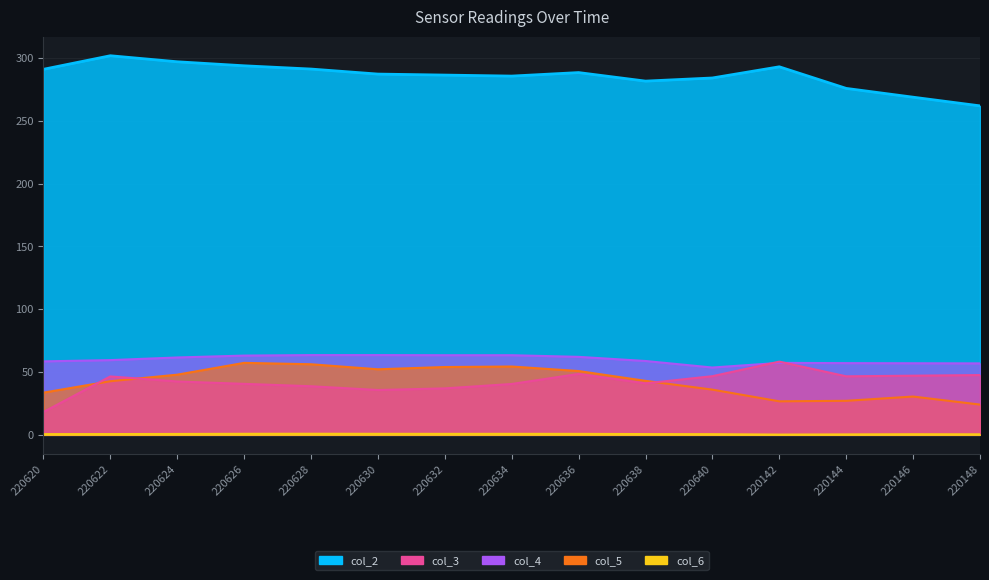

Which category has the lowest value in the col_4 series?

220640